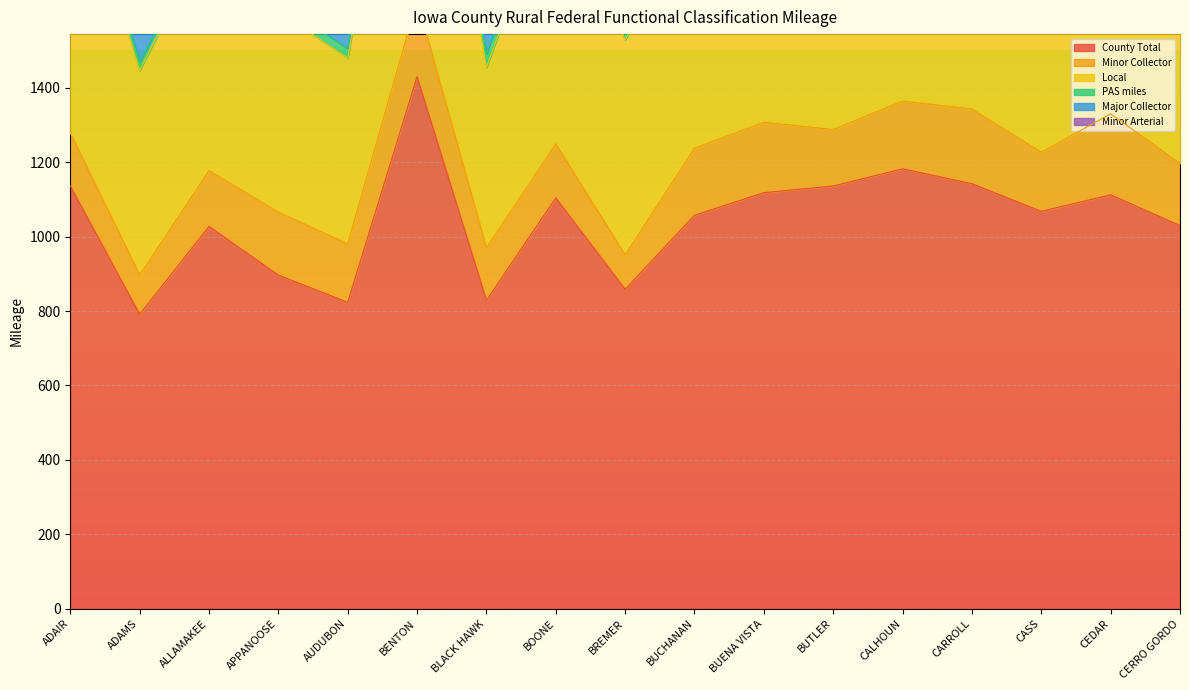

In Minor Collector, how many points are higher than both neighbors (excluding endpoints)?

6